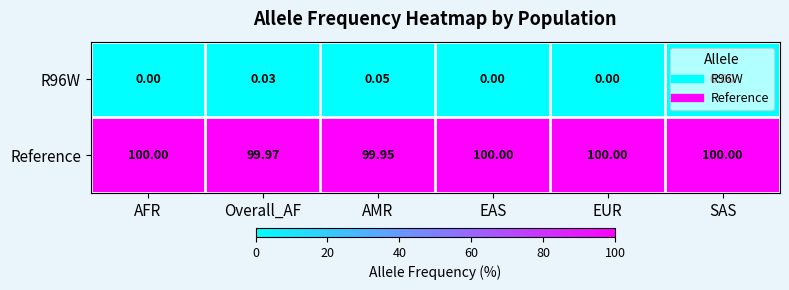

Which series has the largest total across all categories?

Reference